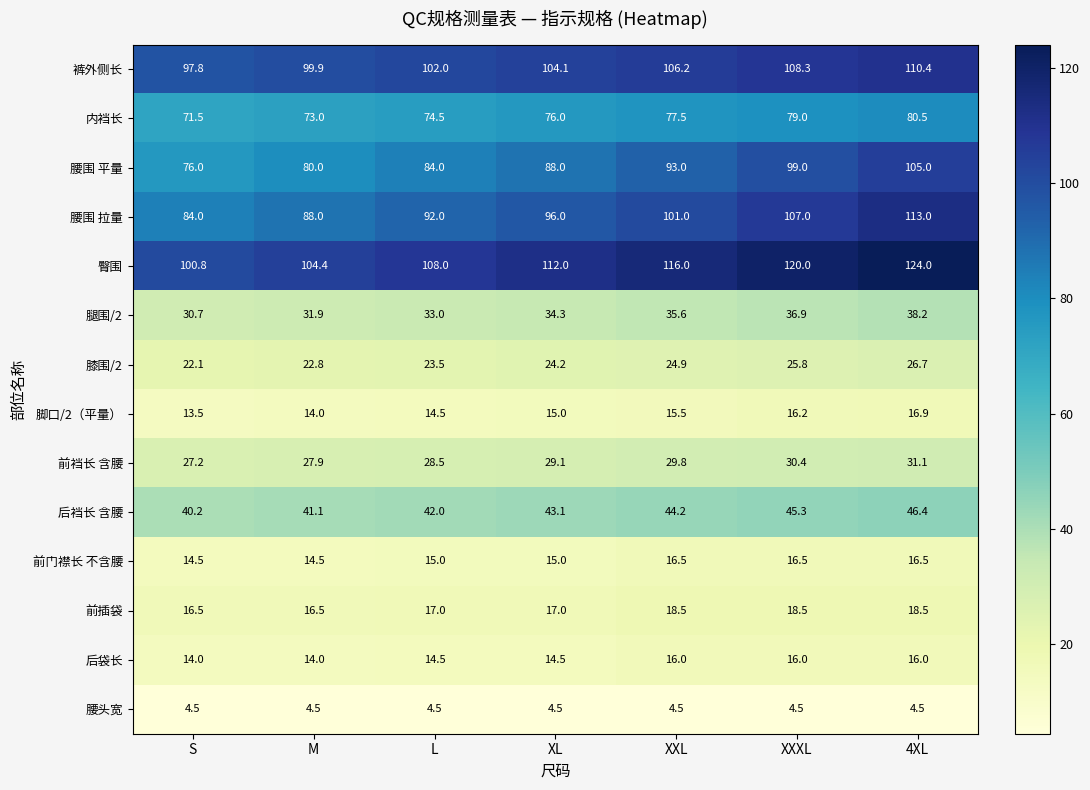

What is the approximate value of 前裆长 含腰 at M?

27.9